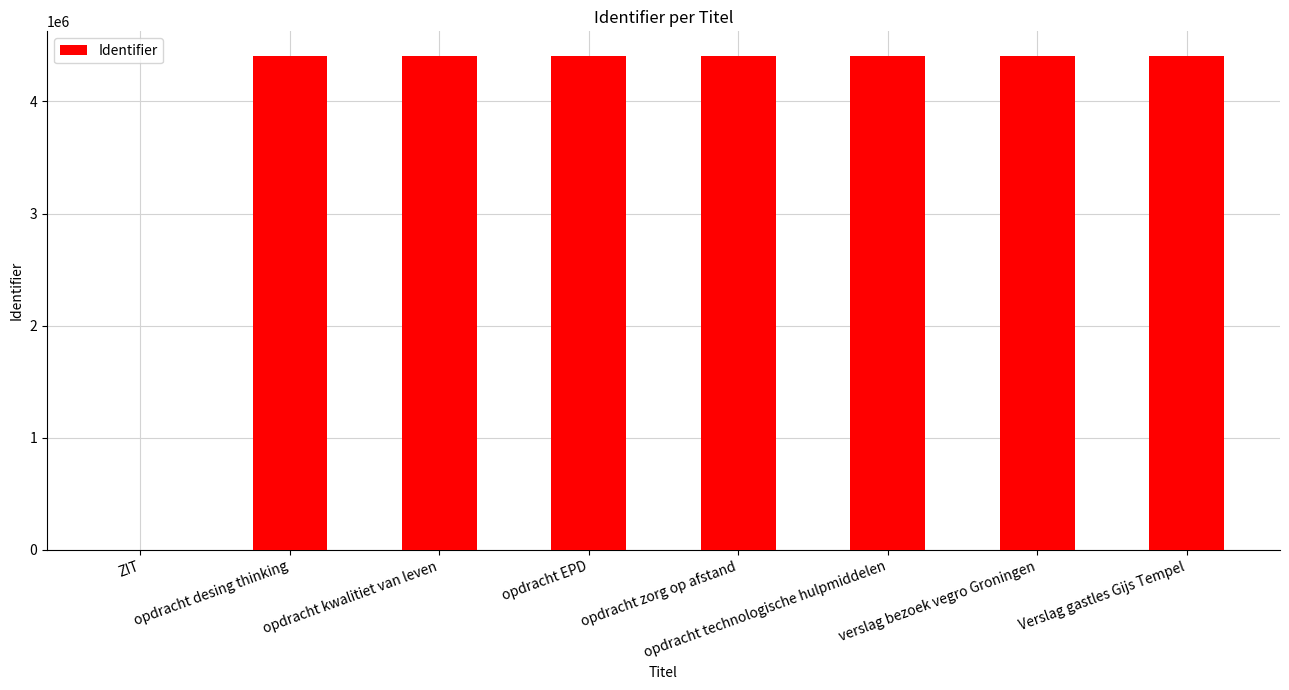

Are the bars horizontal?

No